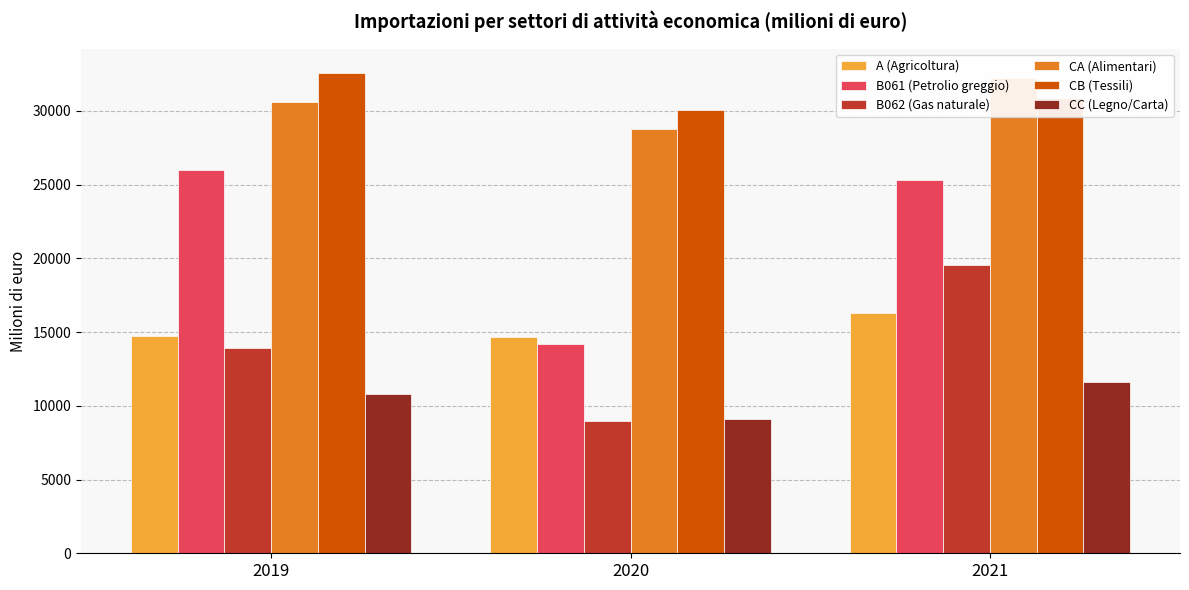

What is the smallest value displayed?

8942.1